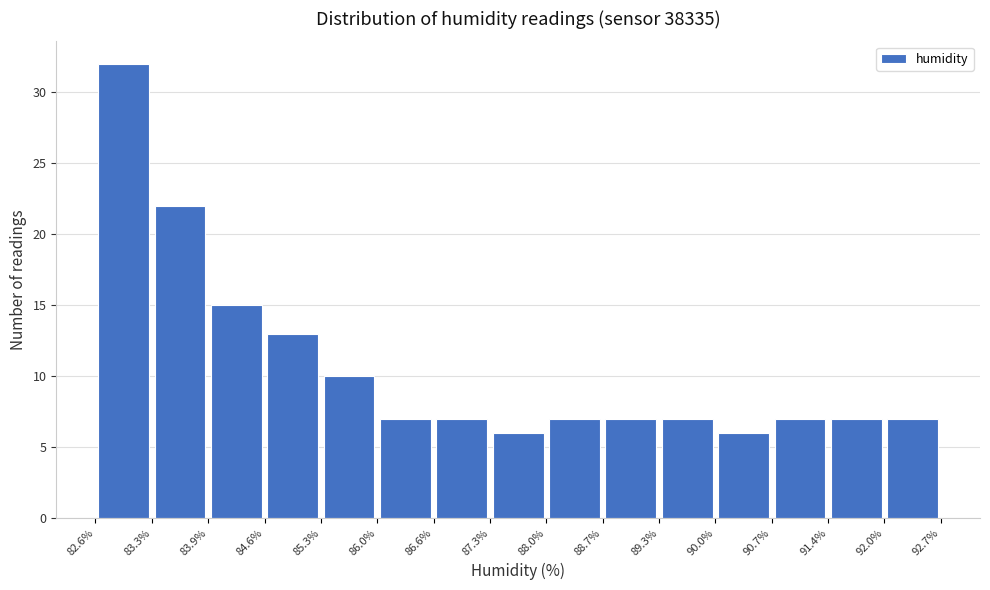

Over which range of the x-axis is the bar tallest?

82.6% to 83.3%